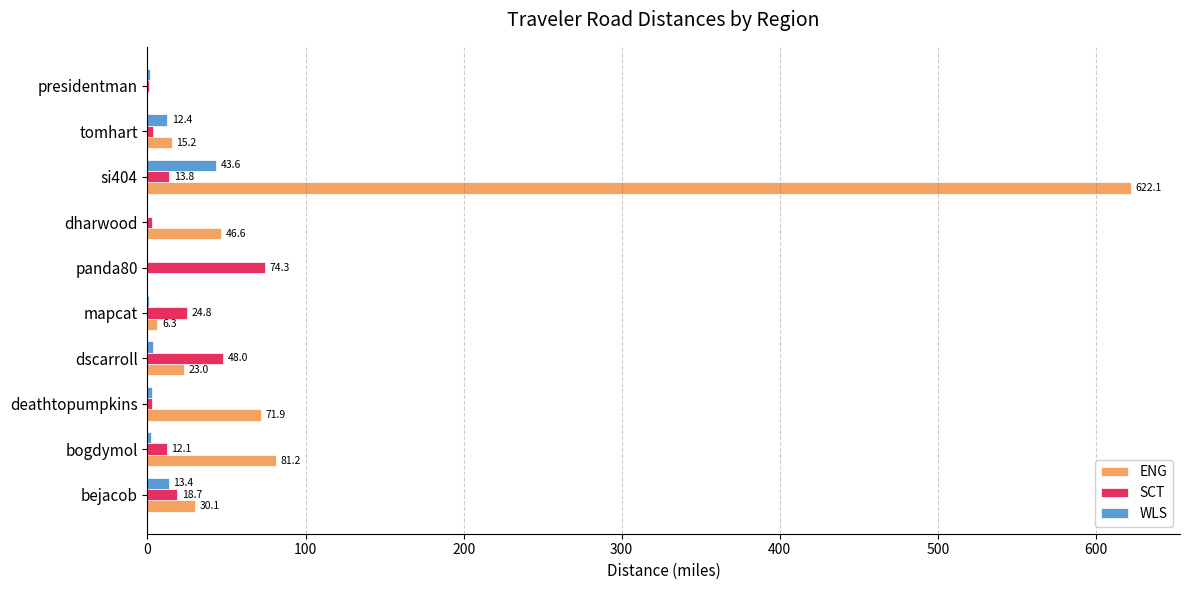

How many series are shown in this chart?

3